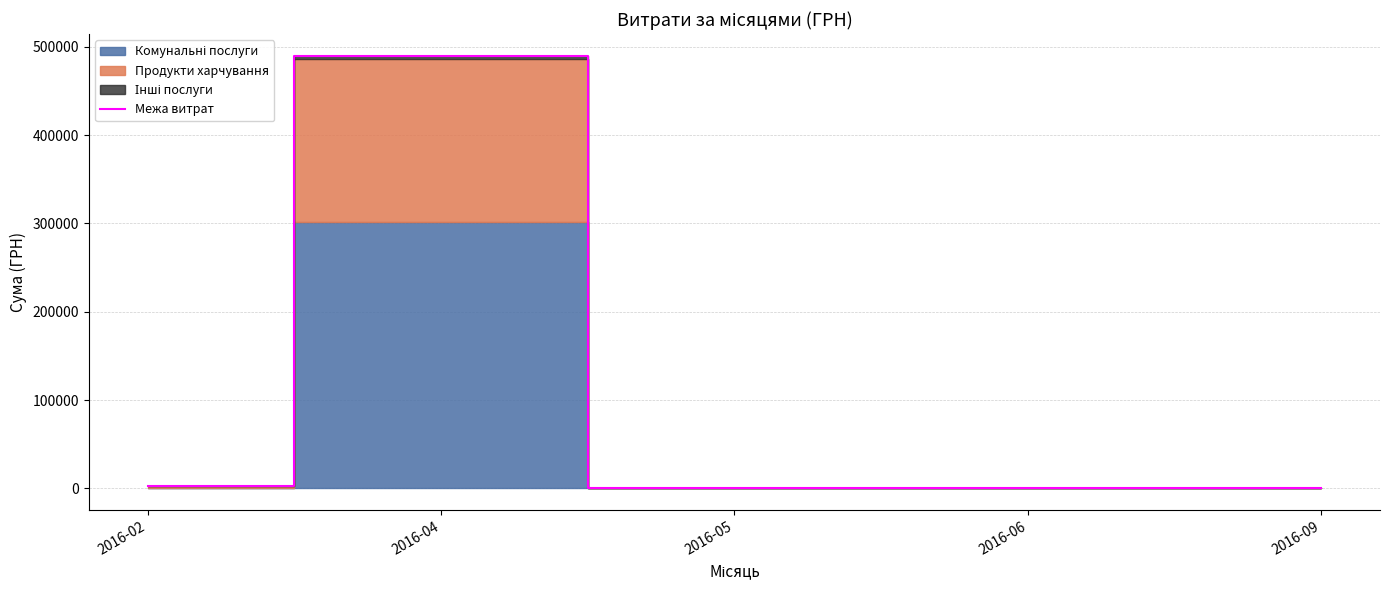

True or false: there are more than 2 points higher than both neighbors.

False